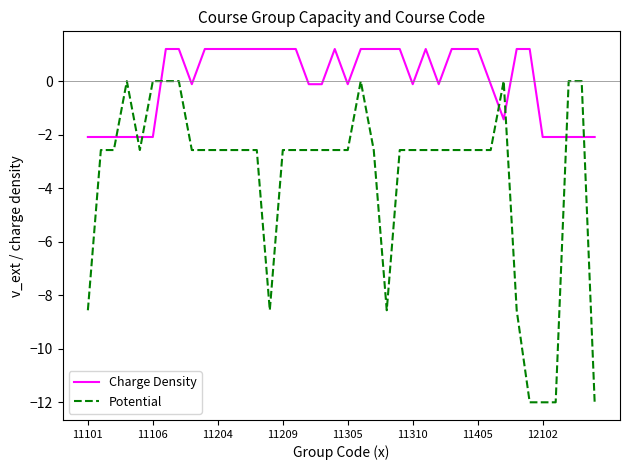

What is the minimum value shown in the chart?

-12.0